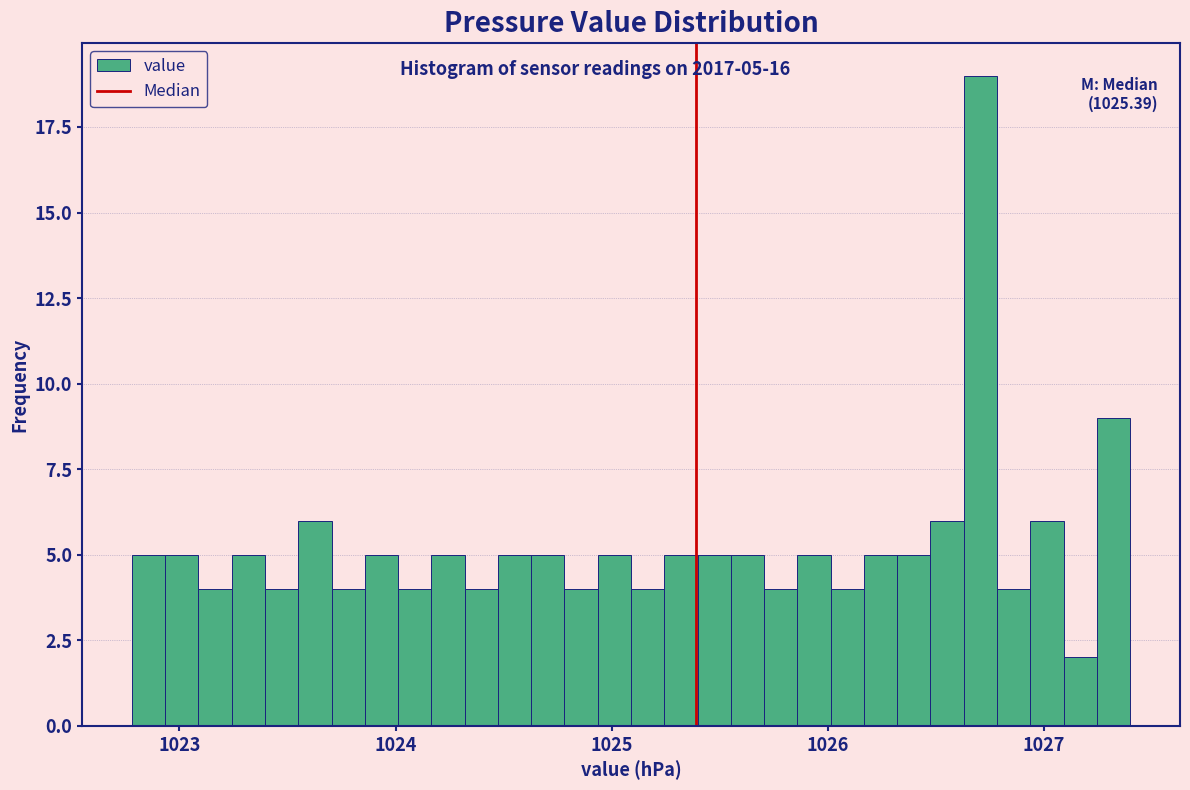

Around what value on the x-axis is the tallest bar? Give the approximate position of its centre, as read against the axis.

1026.7